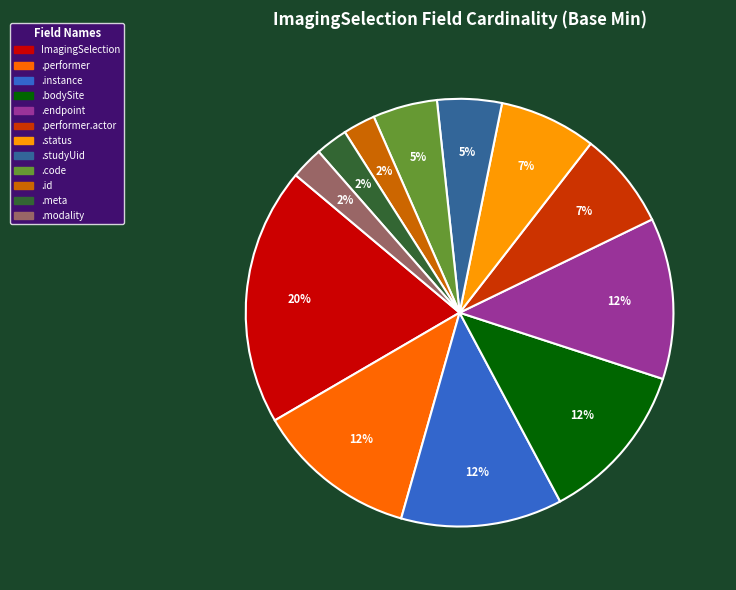

To the nearest percent, what is the average slice percentage?

8%